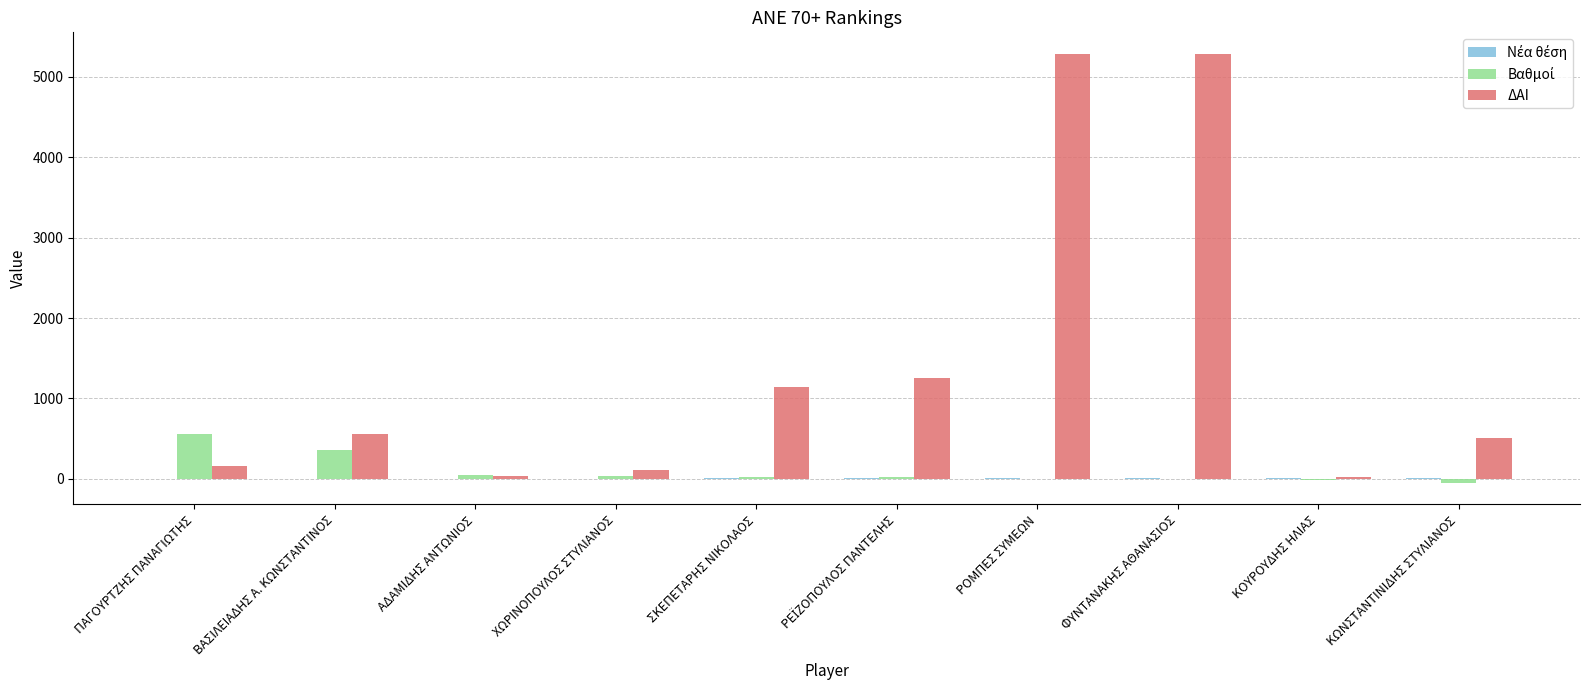

What is the highest value of the ΔΑΙ series?

5288.0